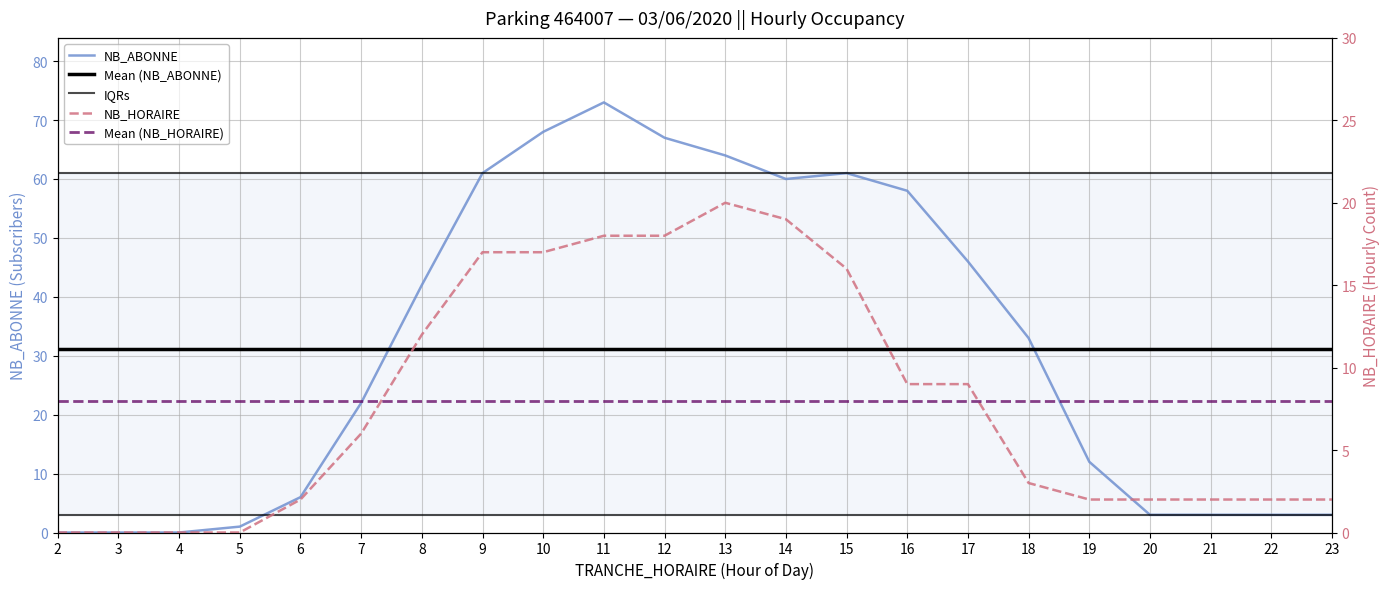

What is the difference between the NB_HORAIRE values at 15 and 16?

7